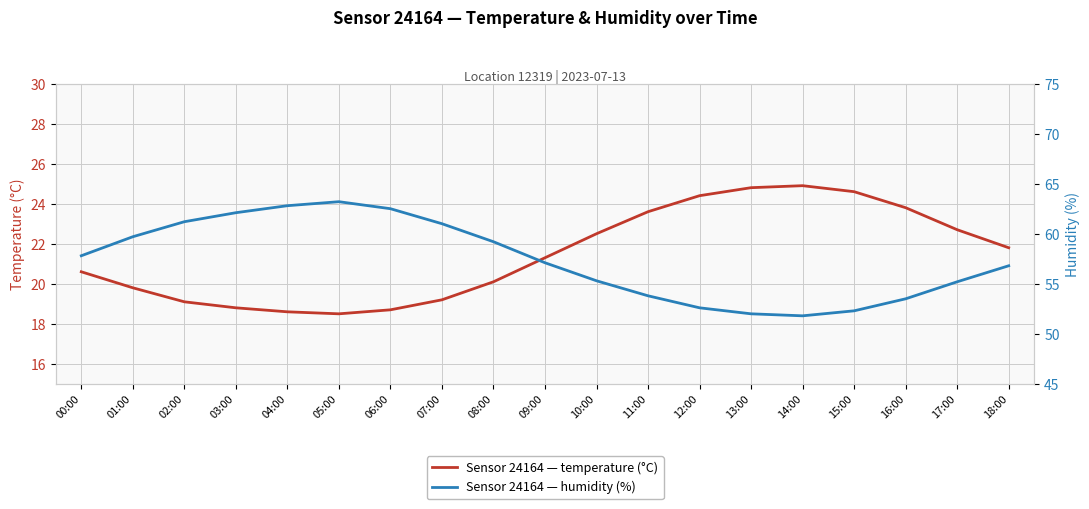

At which category does temperature reach its first local peak?

14:00